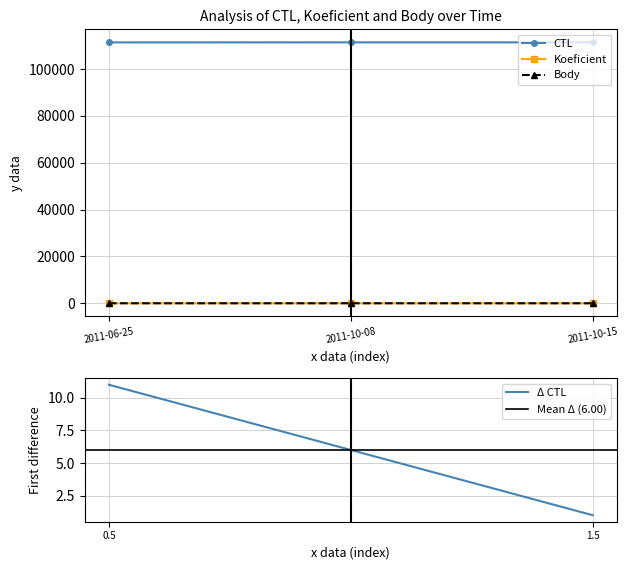

What is the value of the CTL point at the 1st from the left?

111405